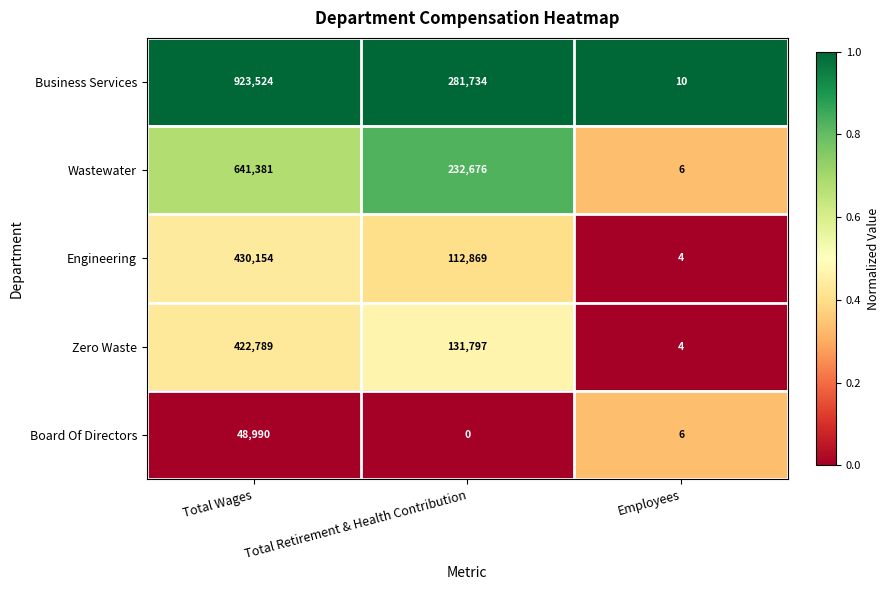

At Total Wages, list the series in order from largest to smallest.

Business Services, Wastewater, Engineering, Zero Waste, Board Of Directors